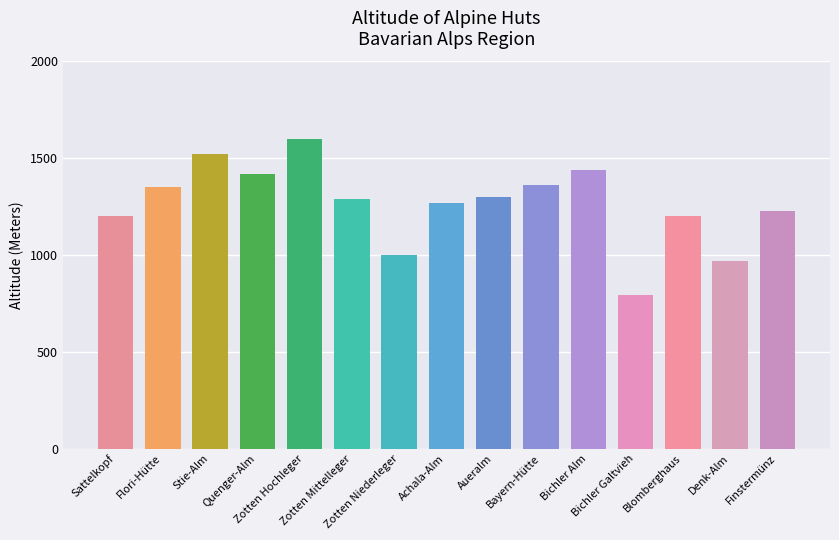

What is the smallest value displayed?

791